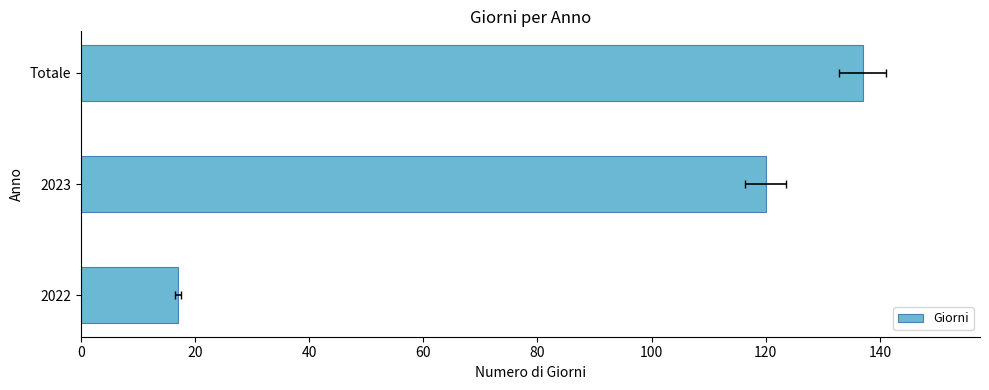

Between 2023 and 2022, which is larger?

2023